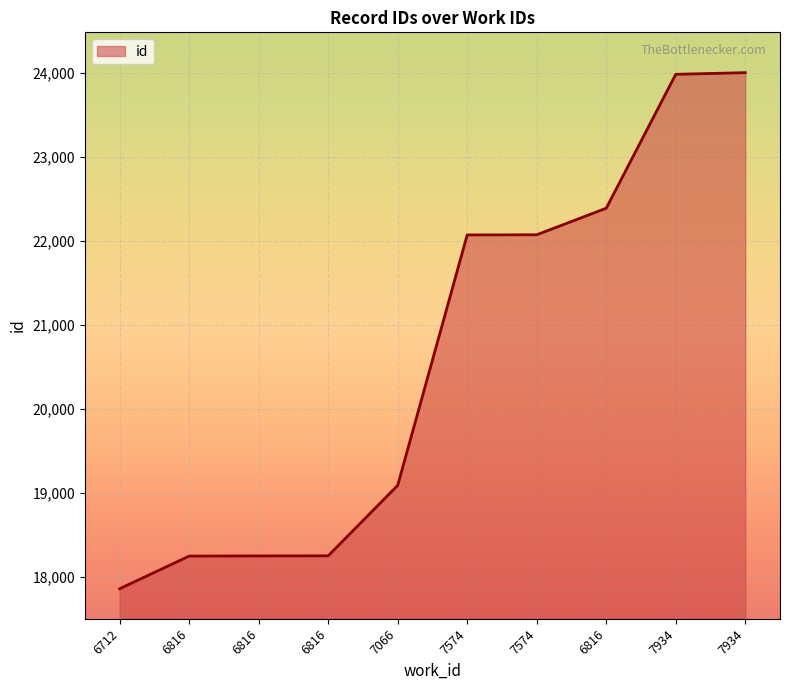

Approximately how many times larger is the value at 6816 compared to 7574?

0.8